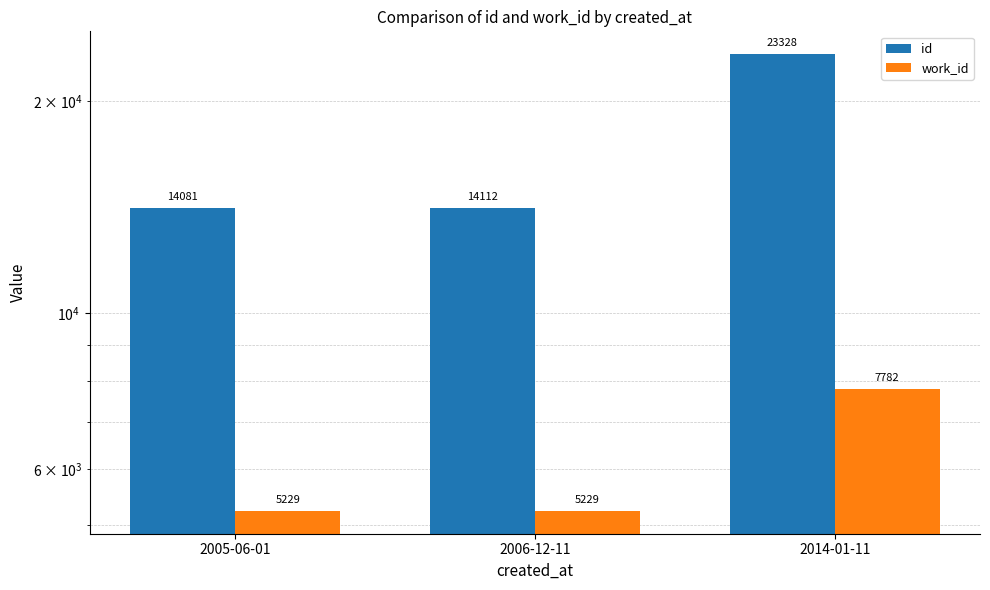

What is the highest value of the id series?

23328